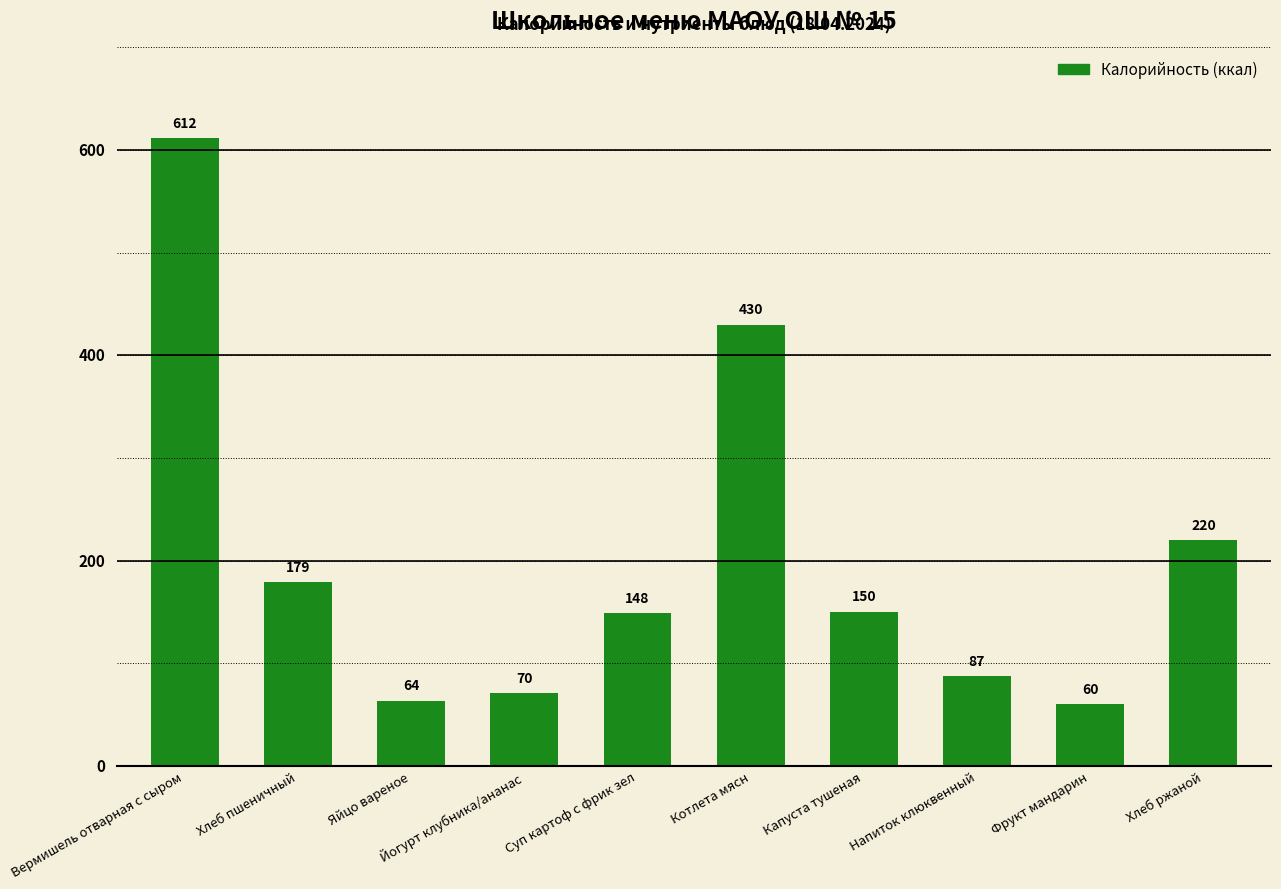

At which category does the chart reach its minimum across all series?

Фрукт мандарин